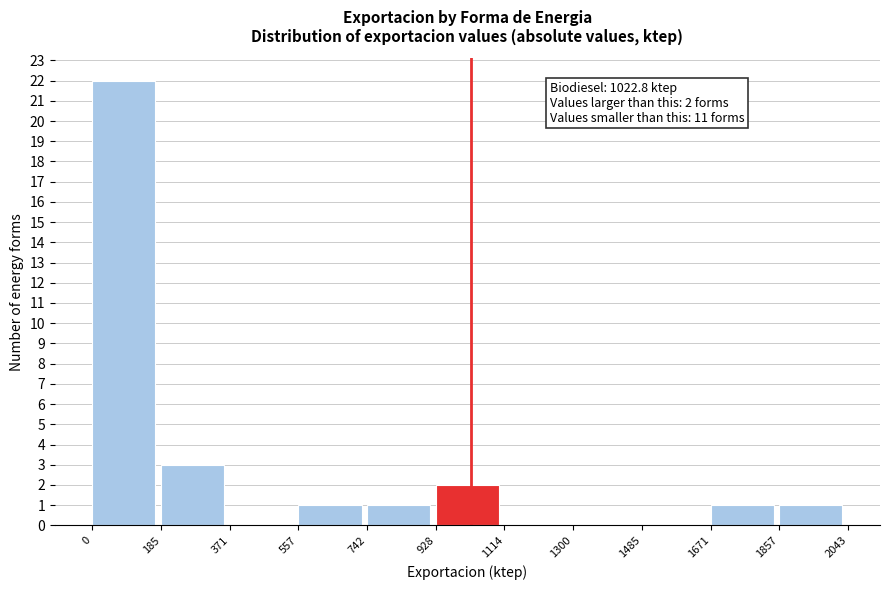

Which range on the x-axis has the tallest bar?

0 to 185